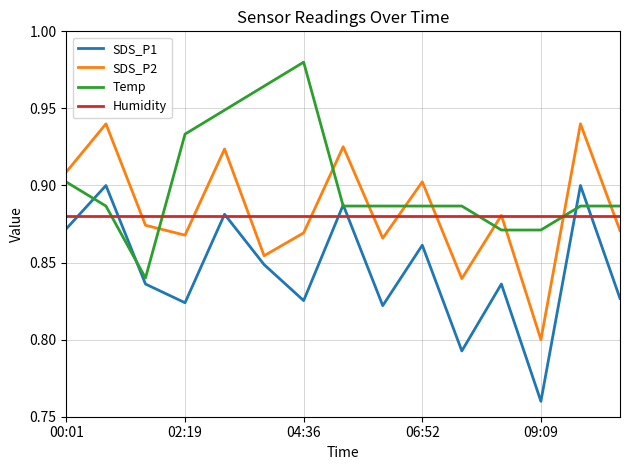

What is the sum of all SDS_P1 values?

12.7